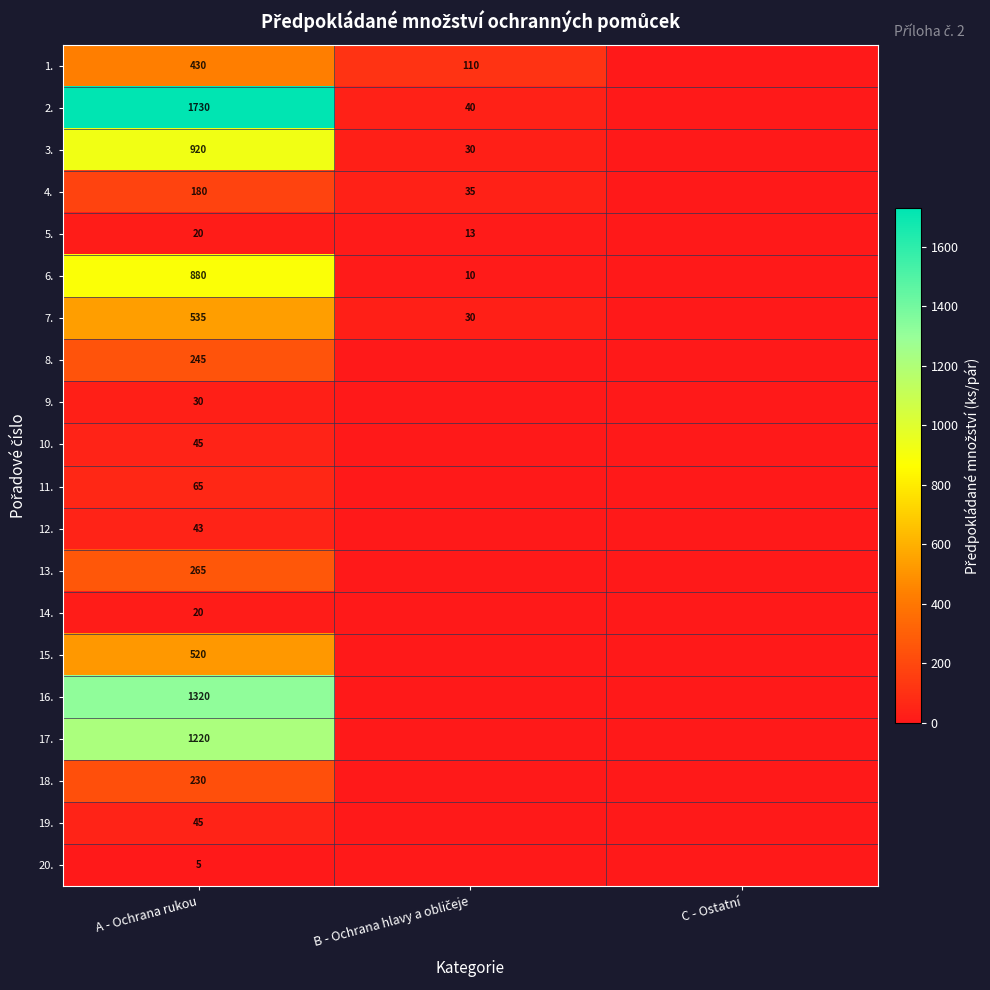

The value of 2. at A - Ochrana rukou is 1730. True or false?

True